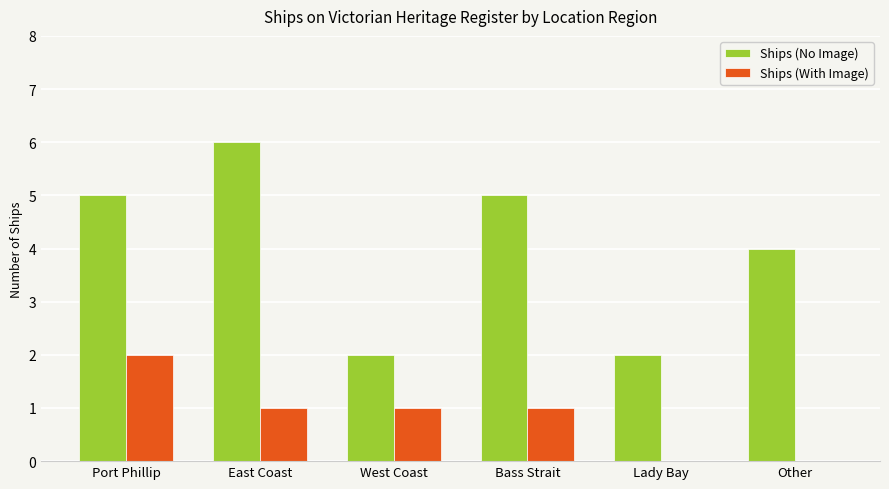

Which series has the largest range (max minus min)?

Ships (No Image)